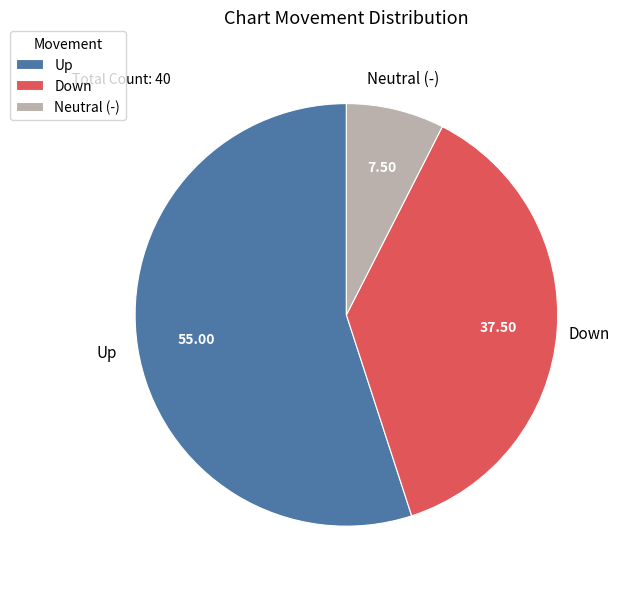

What is the majority slice?

Up